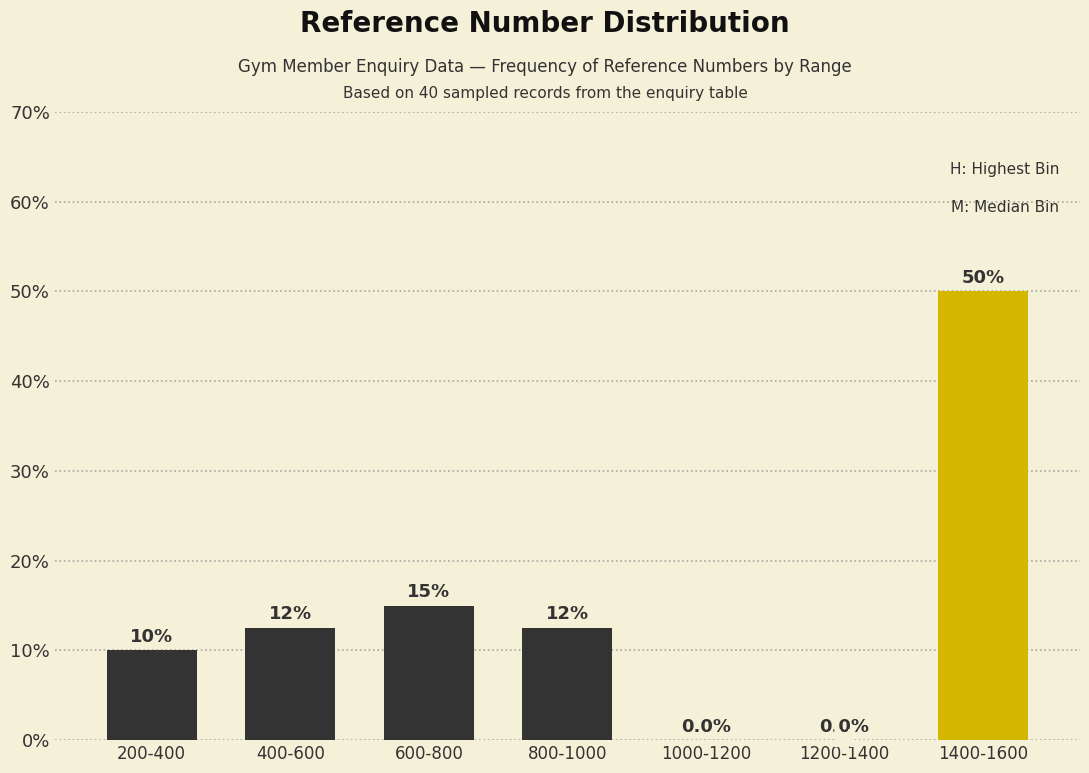

Reading left to right, extract all data points from this chart.

200-400=10.0	400-600=12.5	600-800=15.0	800-1000=12.5	1000-1200=0.0	1200-1400=0.0	1400-1600=50.0